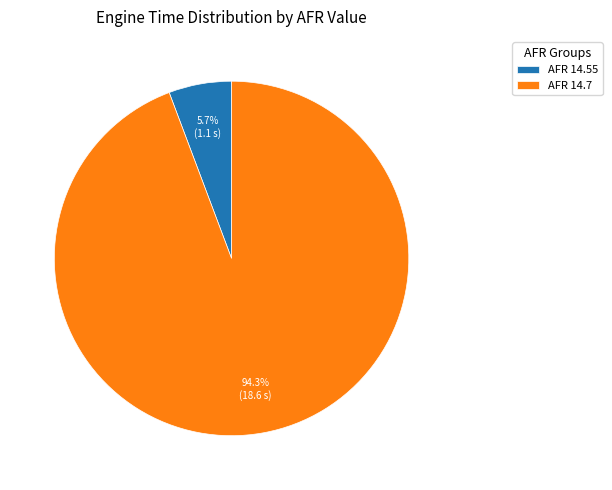

Which has a higher value, AFR 14.55 or AFR 14.7?

AFR 14.7